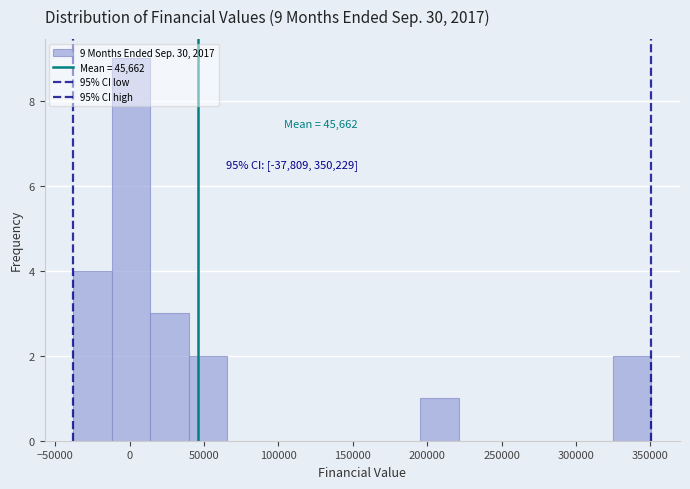

Over which range of the x-axis is the bar tallest?

-10000 to 15000